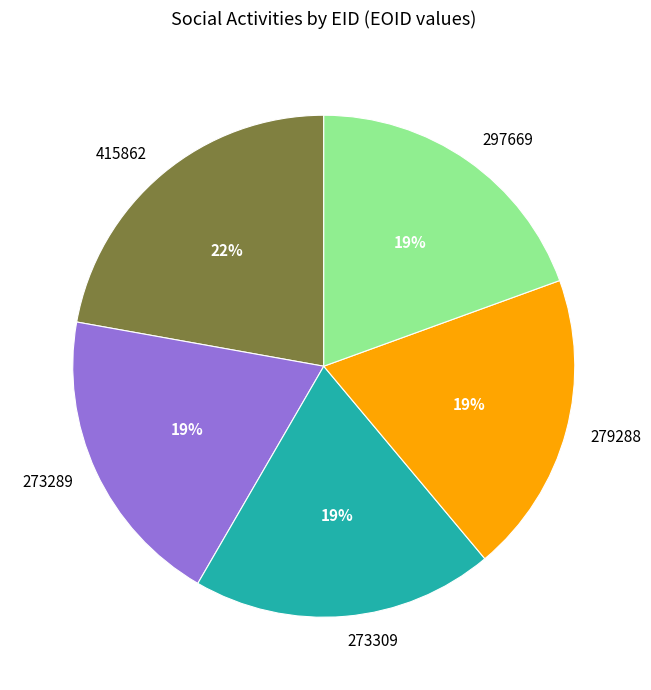

To the nearest percent, what is the combined percentage of 273289 and 273309?

39%